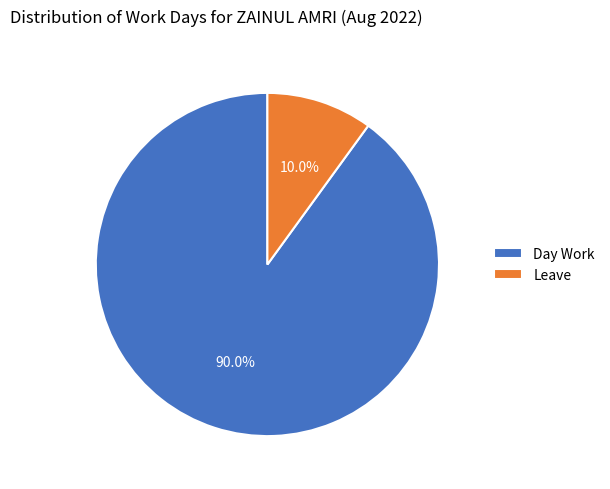

What is the largest slice in the pie chart?

Day Work